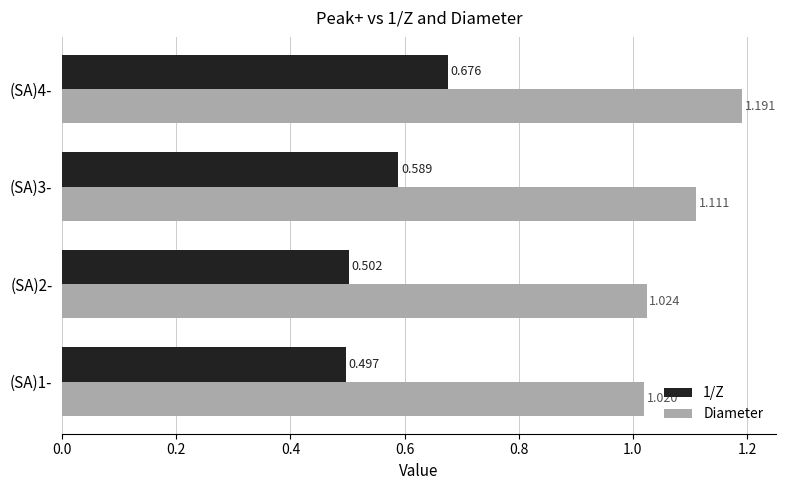

Is the value of 1/Z at (SA)4- greater than the value of Diameter at (SA)3-?

No